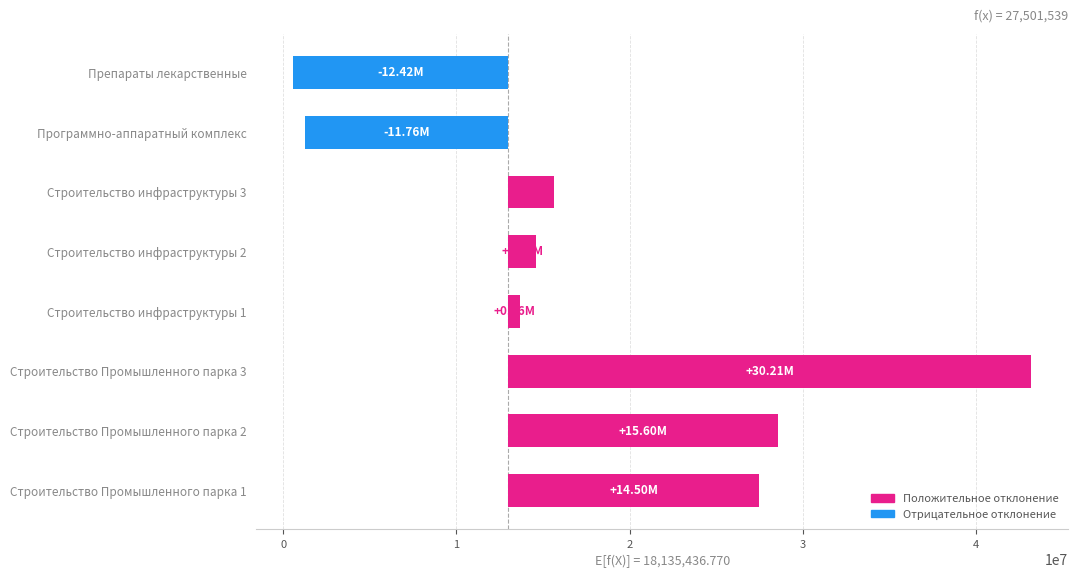

What is the difference between the values at Препараты лекарственные and Строительство инфраструктуры 3?

15084517.5